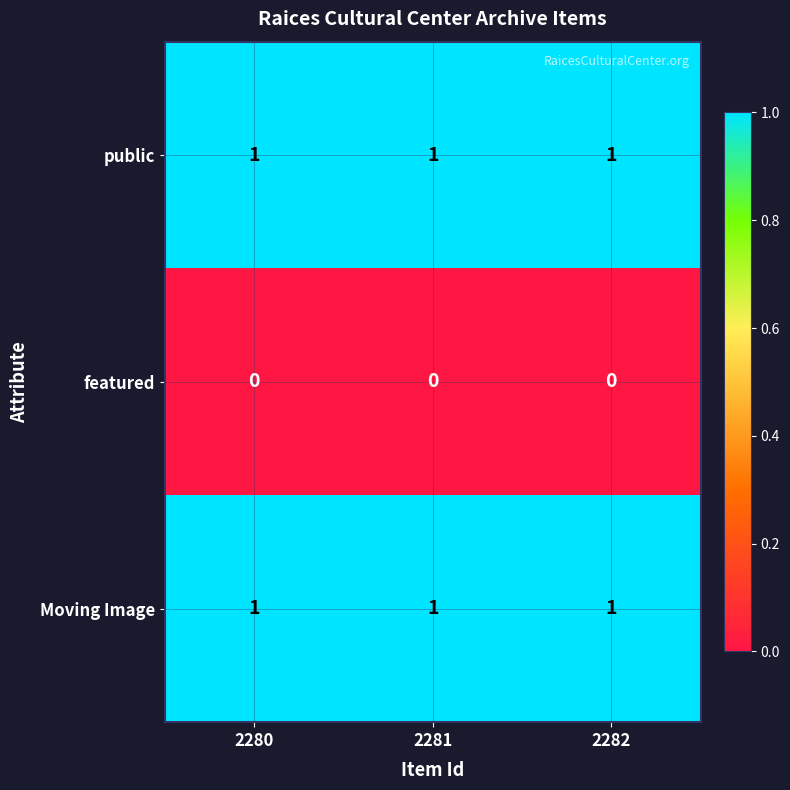

The value of public at 2280 is 1. True or false?

True